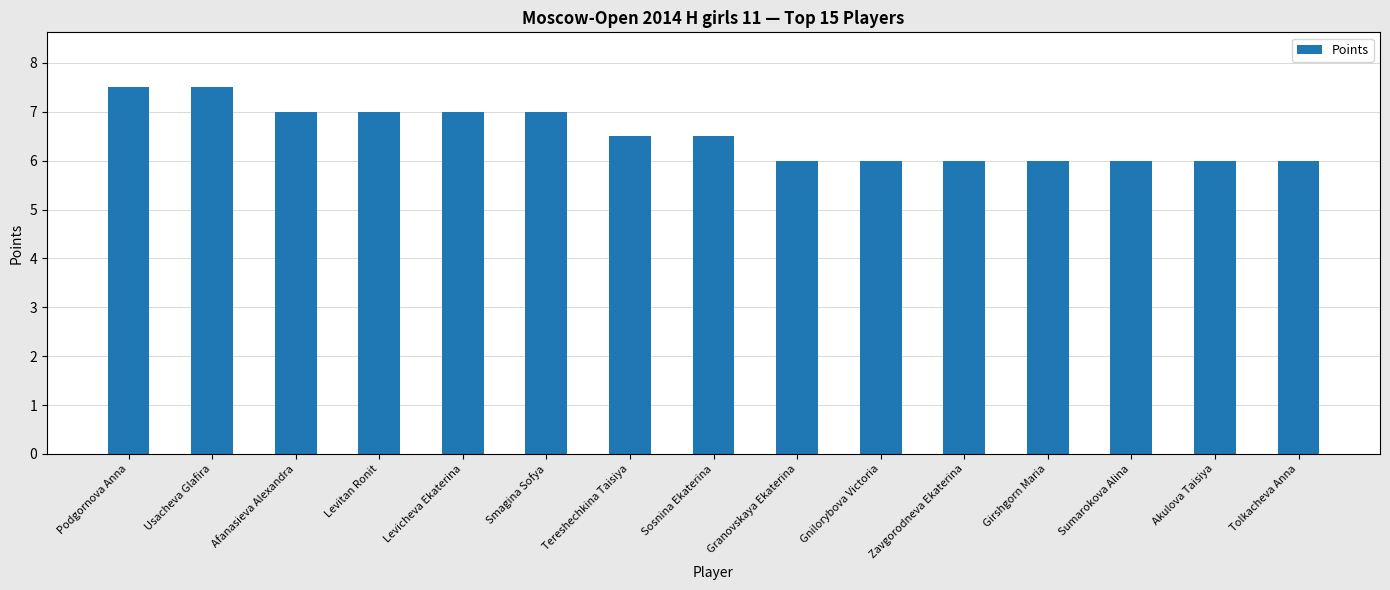

What is the ratio of the value at Tereshechkina Taisiya to the value at Granovskaya Ekaterina?

1.1